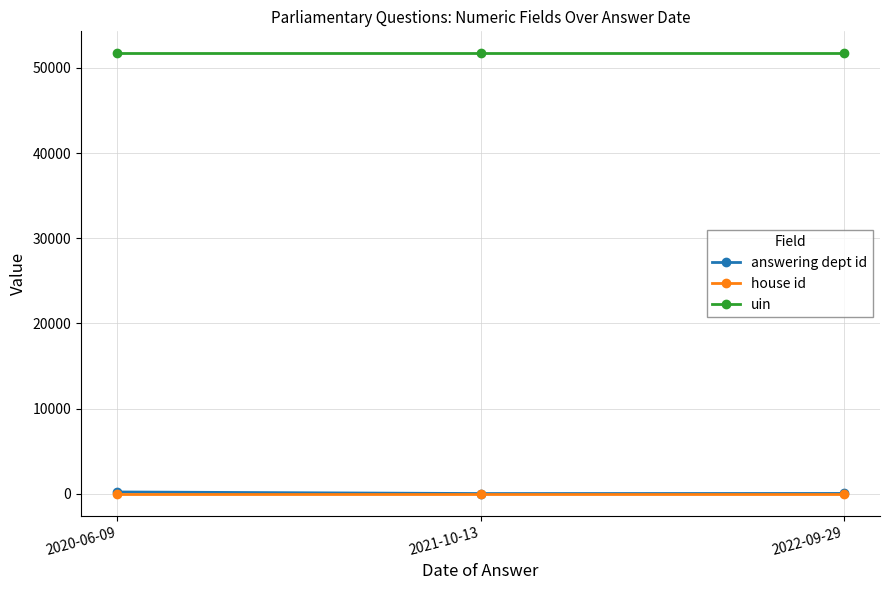

What is the minimum value shown in the chart?

1